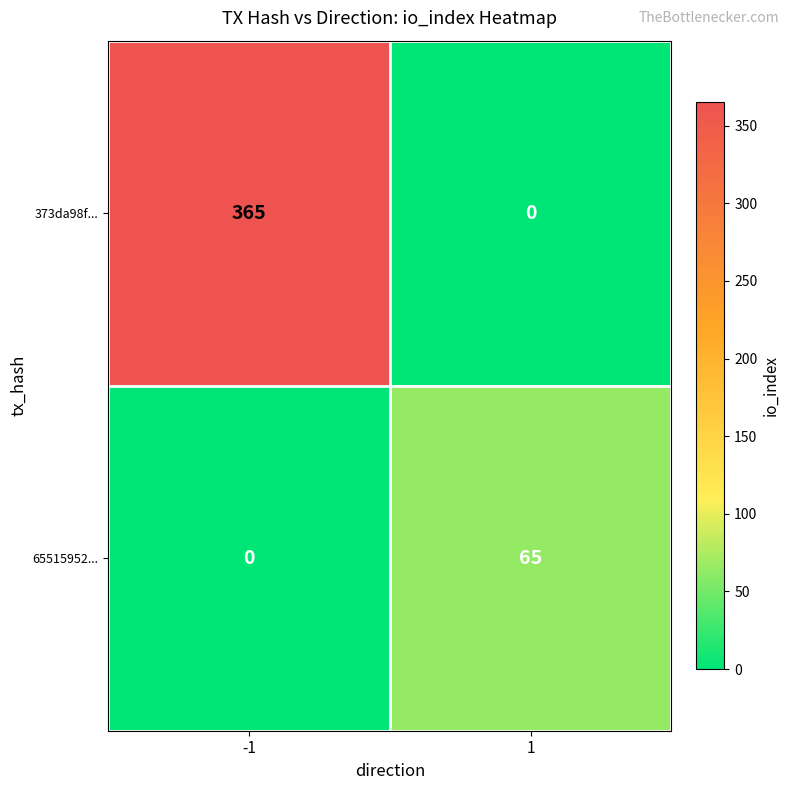

Which series has the largest range (max minus min)?

373da98f...